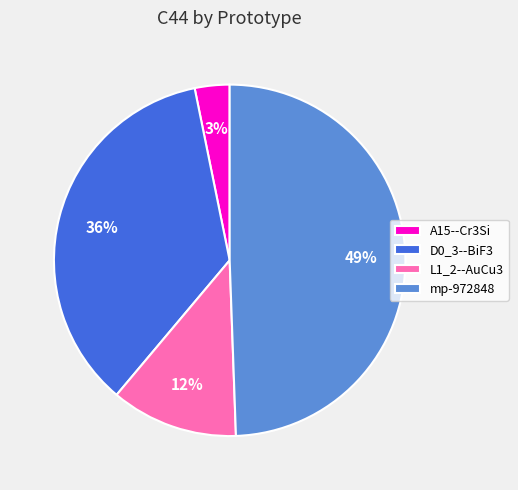

True or false: D0_3--BiF3 accounts for 36% of the total.

True